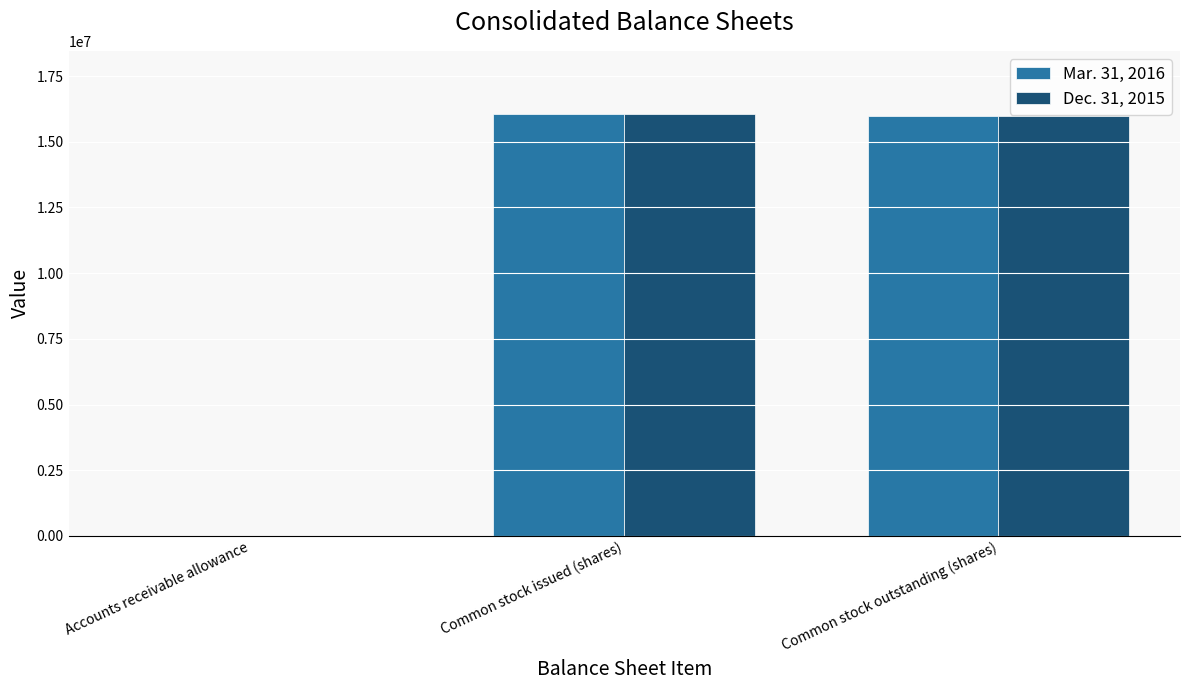

Is it true that Dec. 31, 2015 equals 16055000 at Common stock issued (shares)?

True